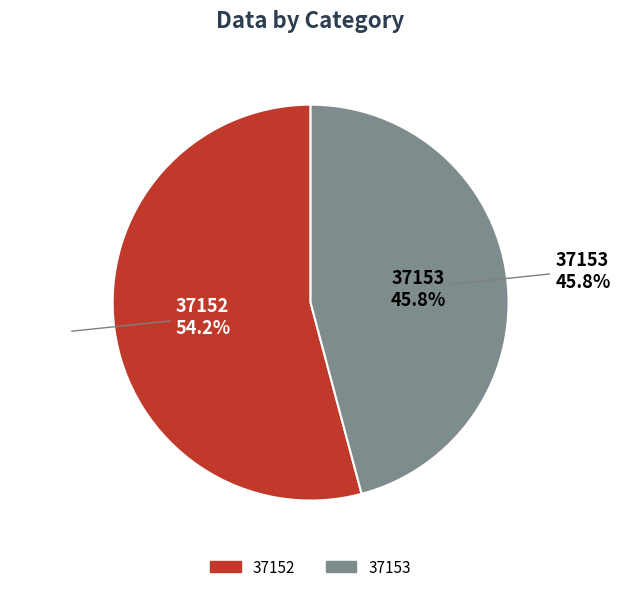

How much of the chart is everything except 37153?

54.2%